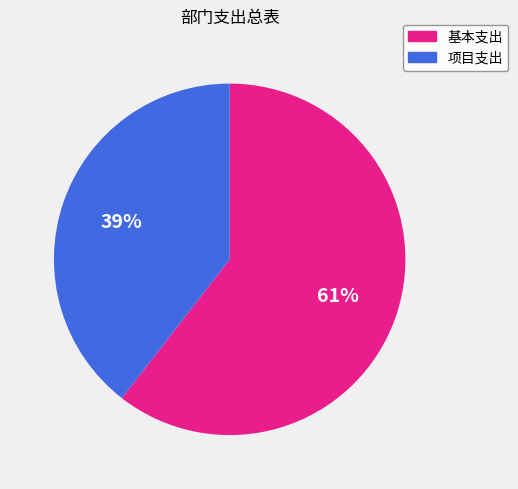

How many slices are in this pie chart?

2